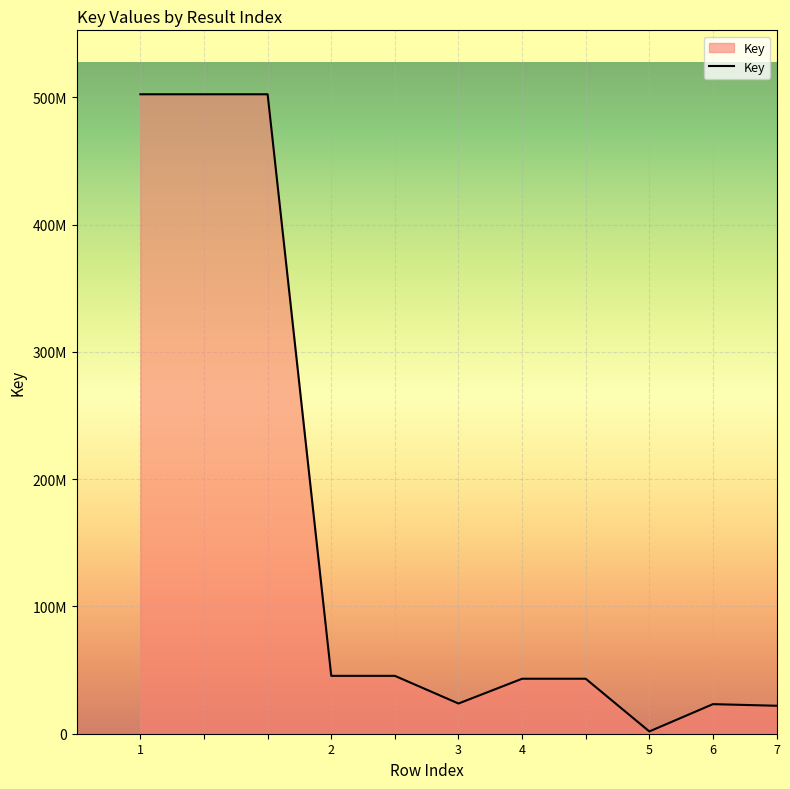

How many points are higher than both their immediate neighbors (excluding endpoints)?

1